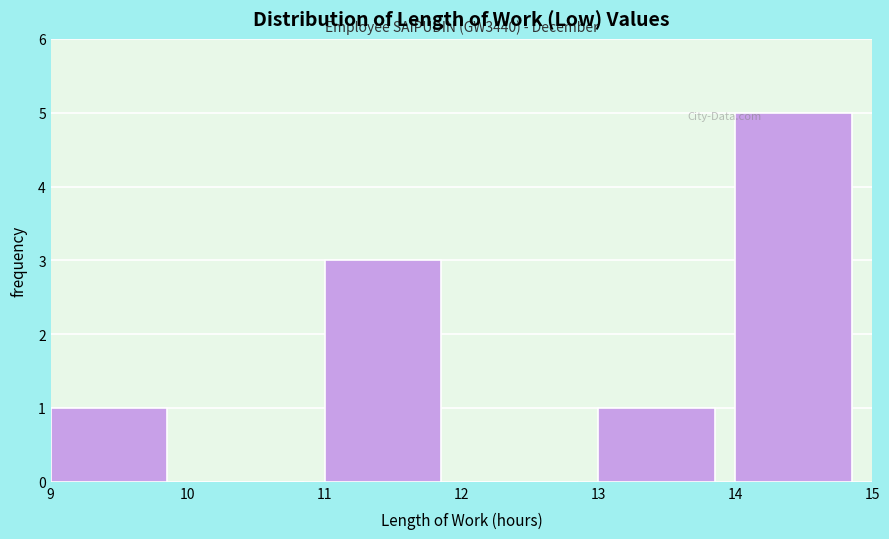

Over which range of the x-axis is the bar tallest?

14 to 15